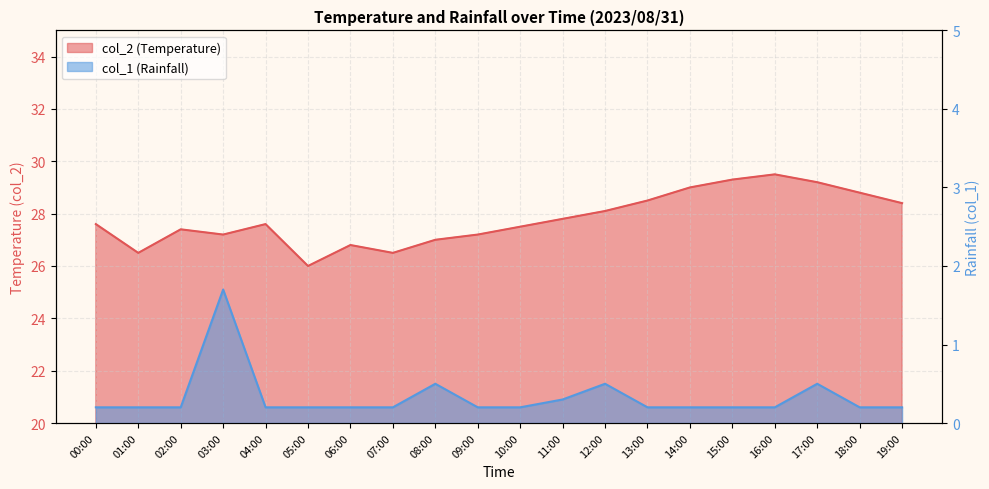

What is the value of the col_2 point at the 6th from the left?

26.0